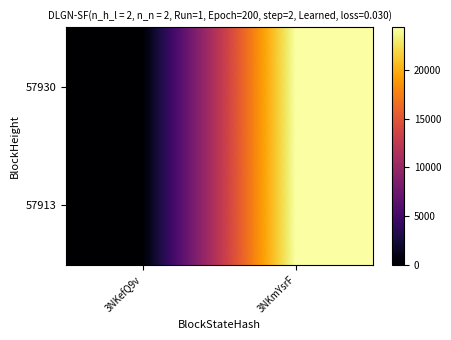

Reading left to right, transcribe all the data shown in this chart.

57930: 3NKefQ9v=0	3NKmYsrF=24452
57913: 3NKefQ9v=0	3NKmYsrF=24452